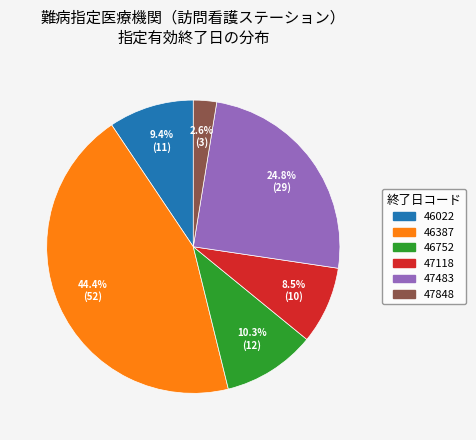

Combined, do 47483 and 46752 account for over 50%?

No